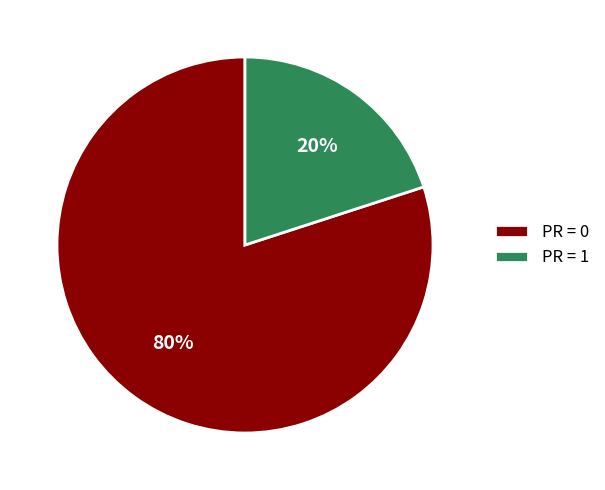

How many slices are in this pie chart?

2